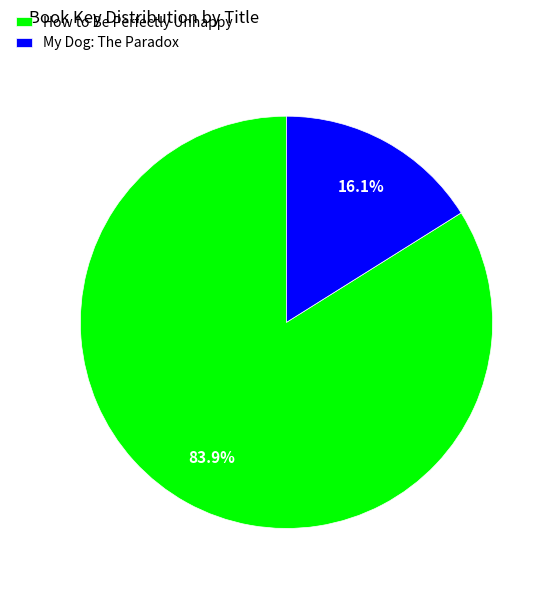

What percentage do My Dog: The Paradox and How to Be Perfectly Unhappy together represent?

100.0%